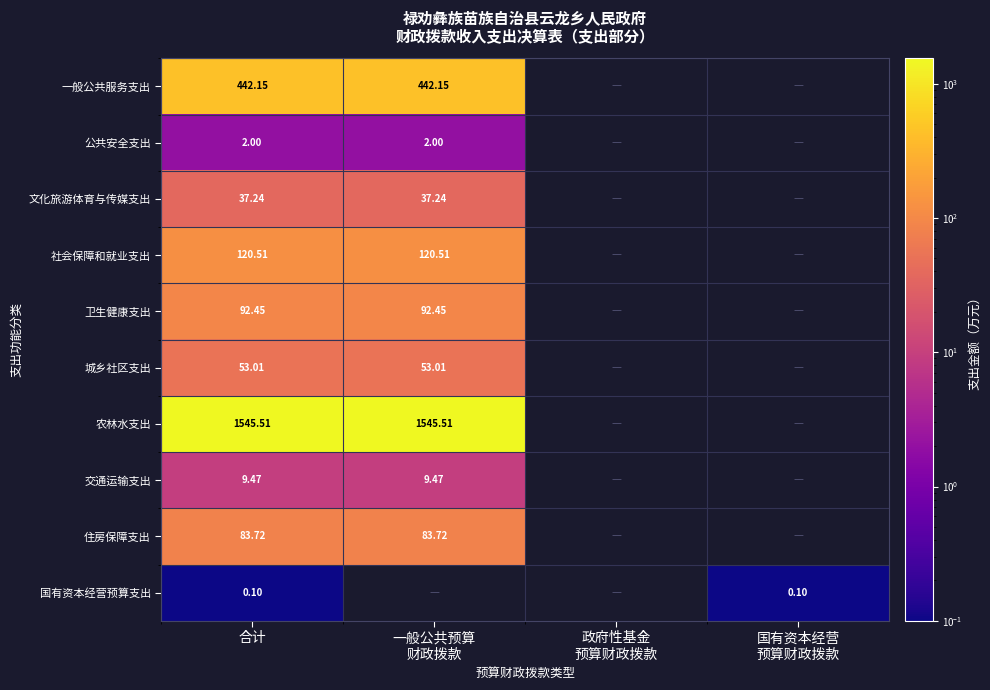

Which label corresponds to the largest value in the chart?

合计